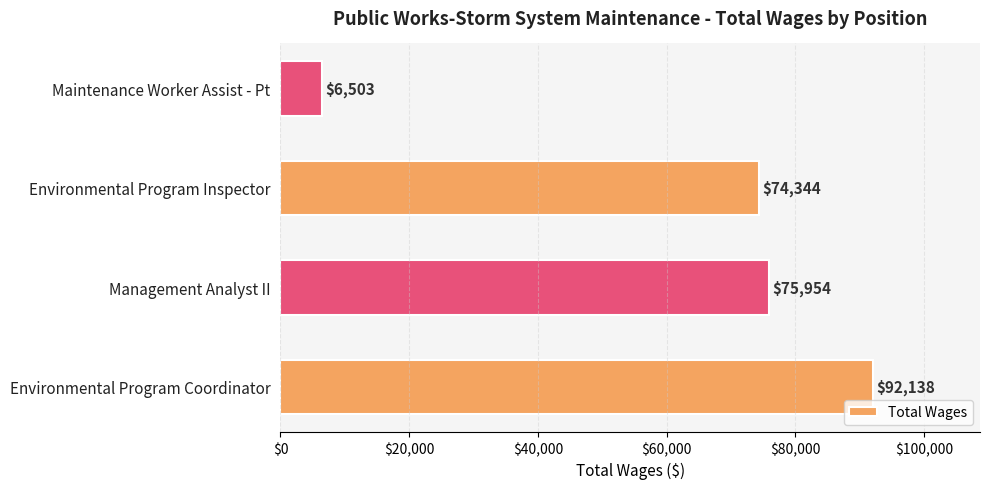

At which category does the chart reach its peak across all series?

Environmental Program Coordinator